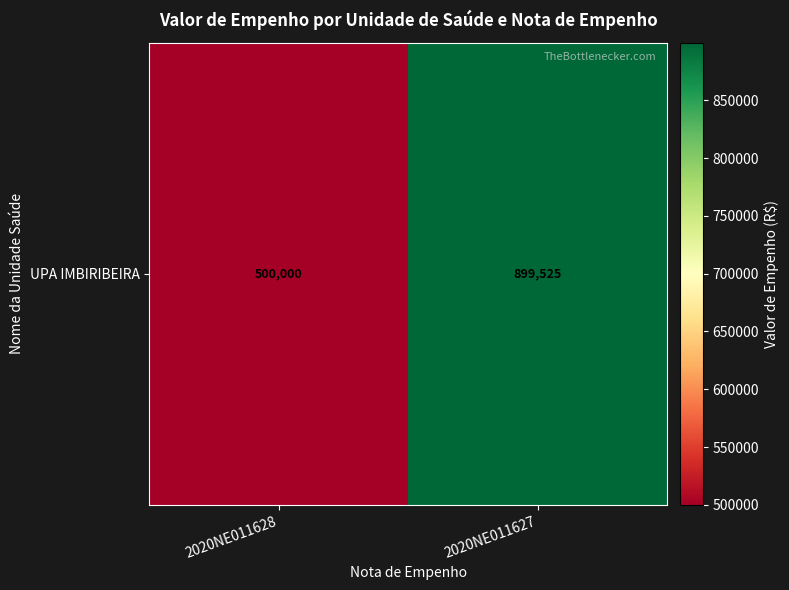

What is the average value?

699762.5